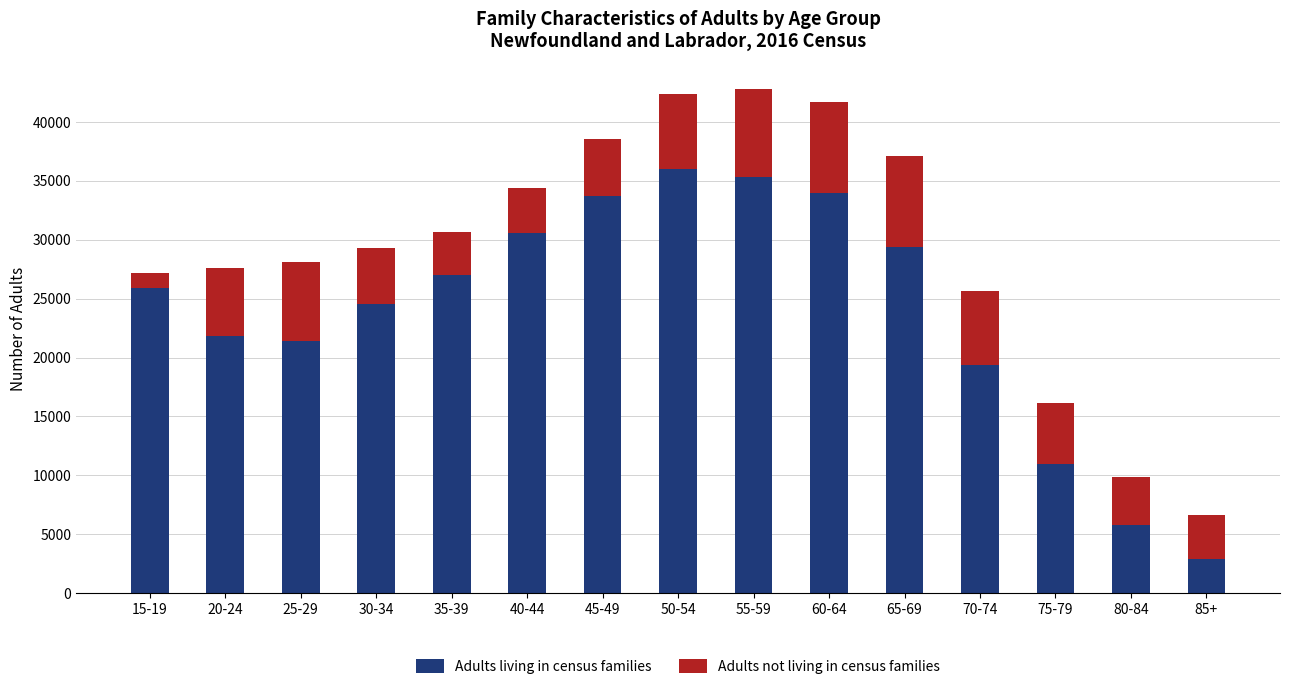

How many distinct data groups are displayed?

2